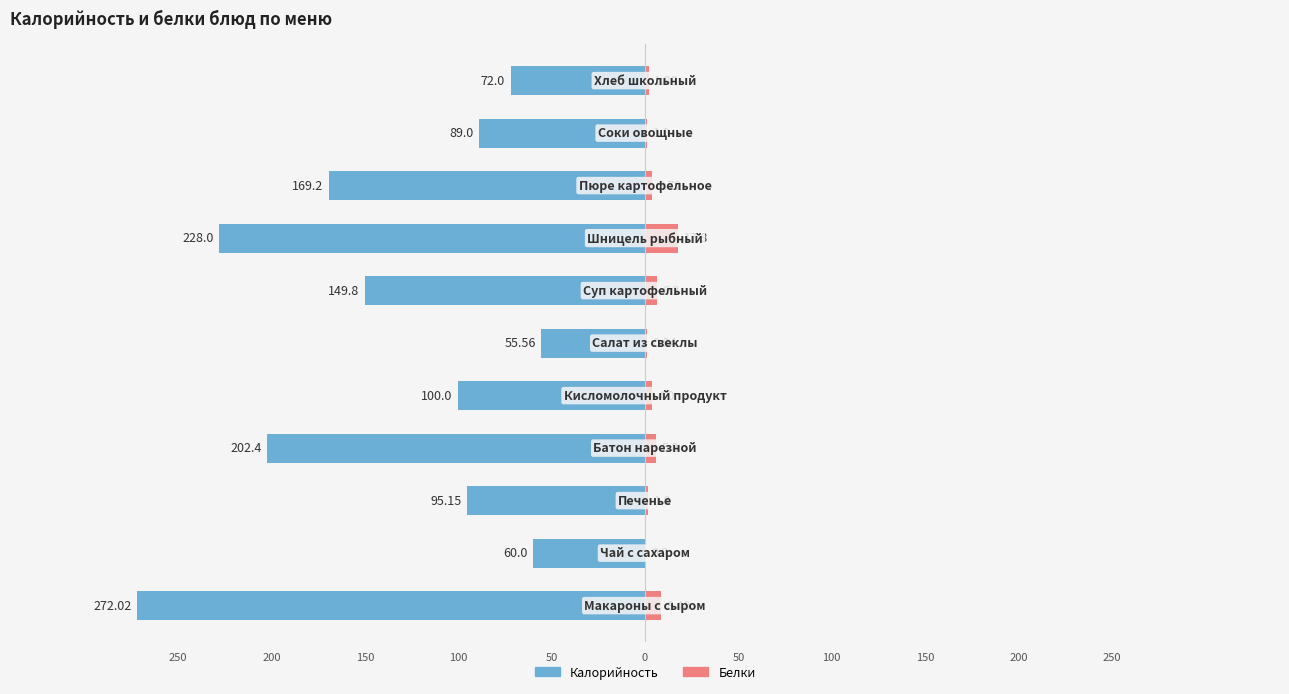

Reading right to left, what are all the values shown in this chart?

Калорийность: -72.0	-89.0	-169.2	-228.0	-149.8	-55.6	-100.0	-202.4	-95.2	-60.0	-272.0
Белки: 1.9	1.0	3.7	17.8	6.2	0.8	4.0	5.8	1.8	0.2	8.5